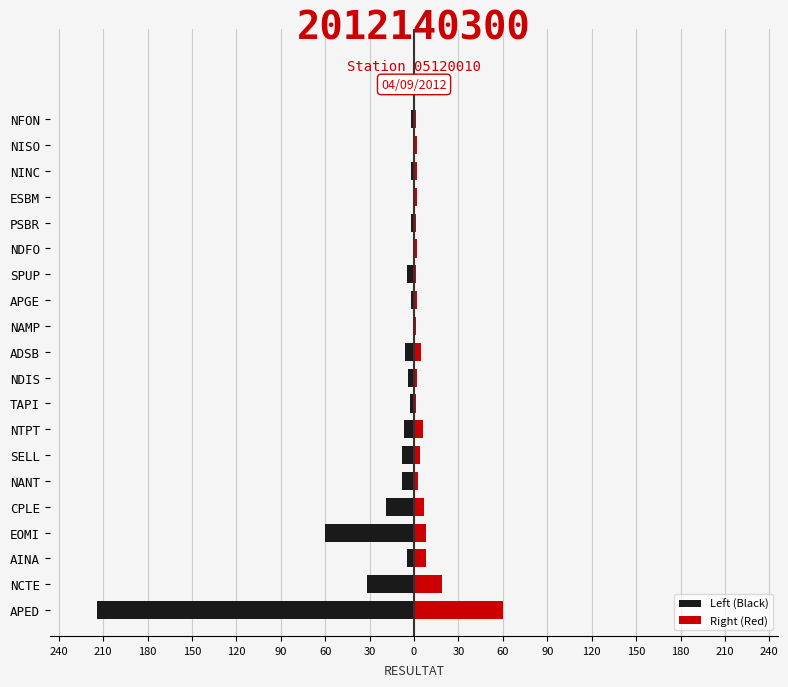

Are the bars horizontal?

Yes